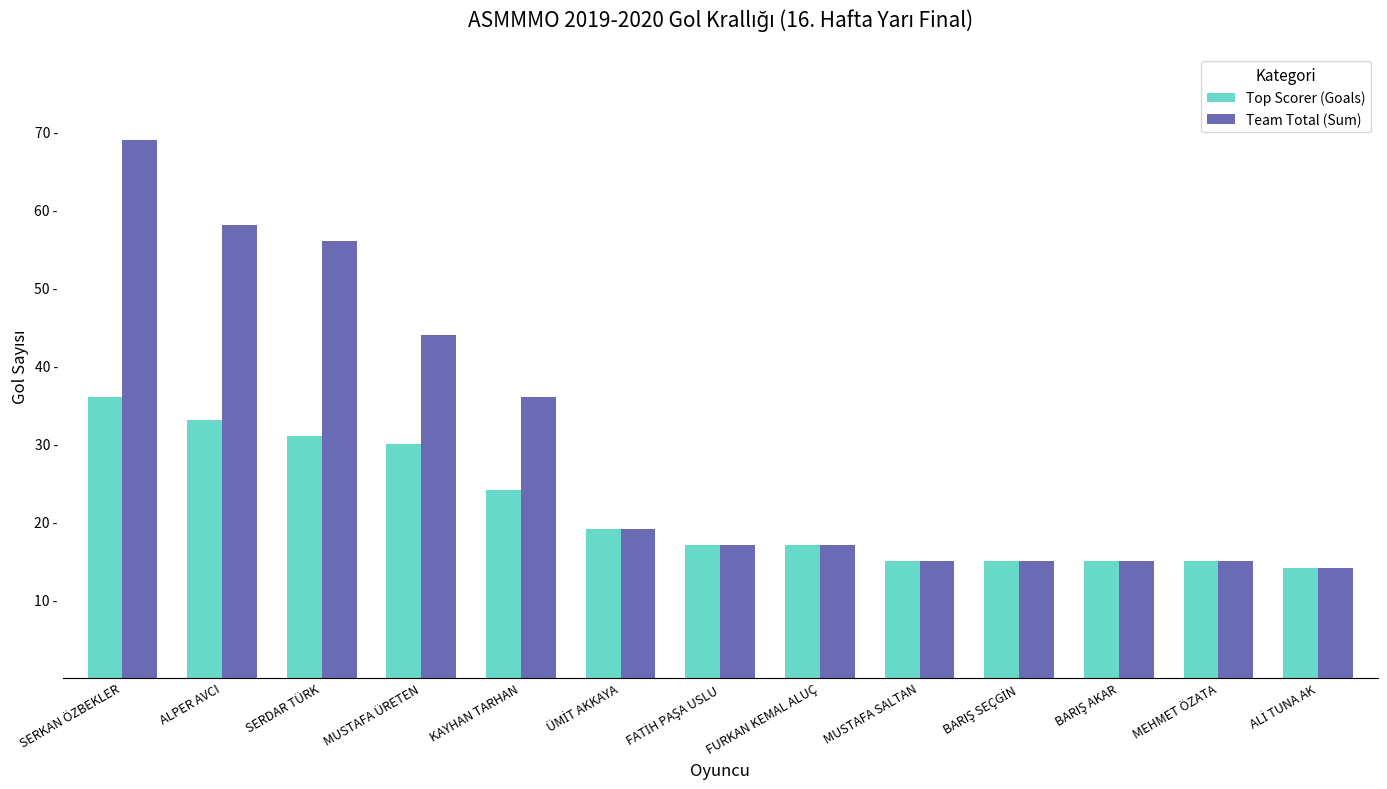

Are the bars grouped side by side (vs. stacked)?

Yes